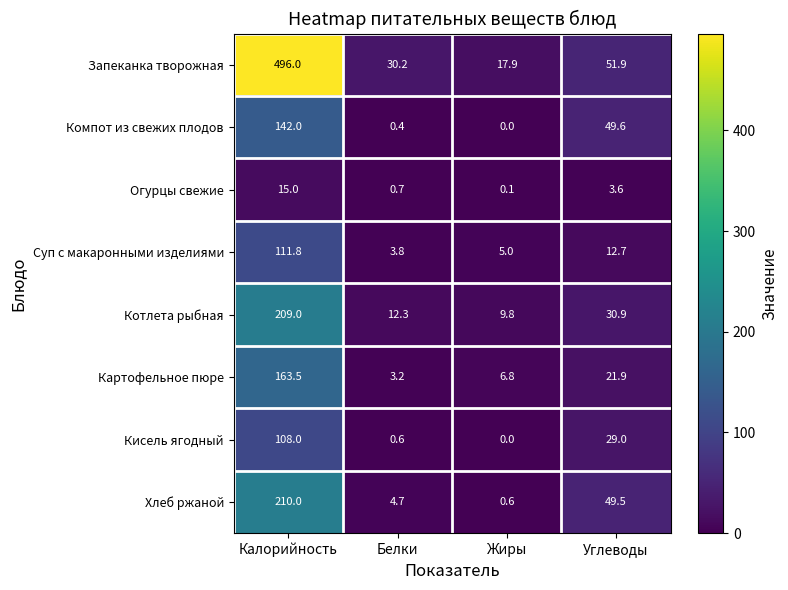

How many values in the Картофельное пюре series are below 21?

2